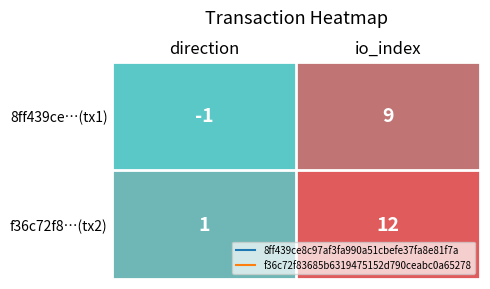

At which category is the sum across all series the highest?

io_index